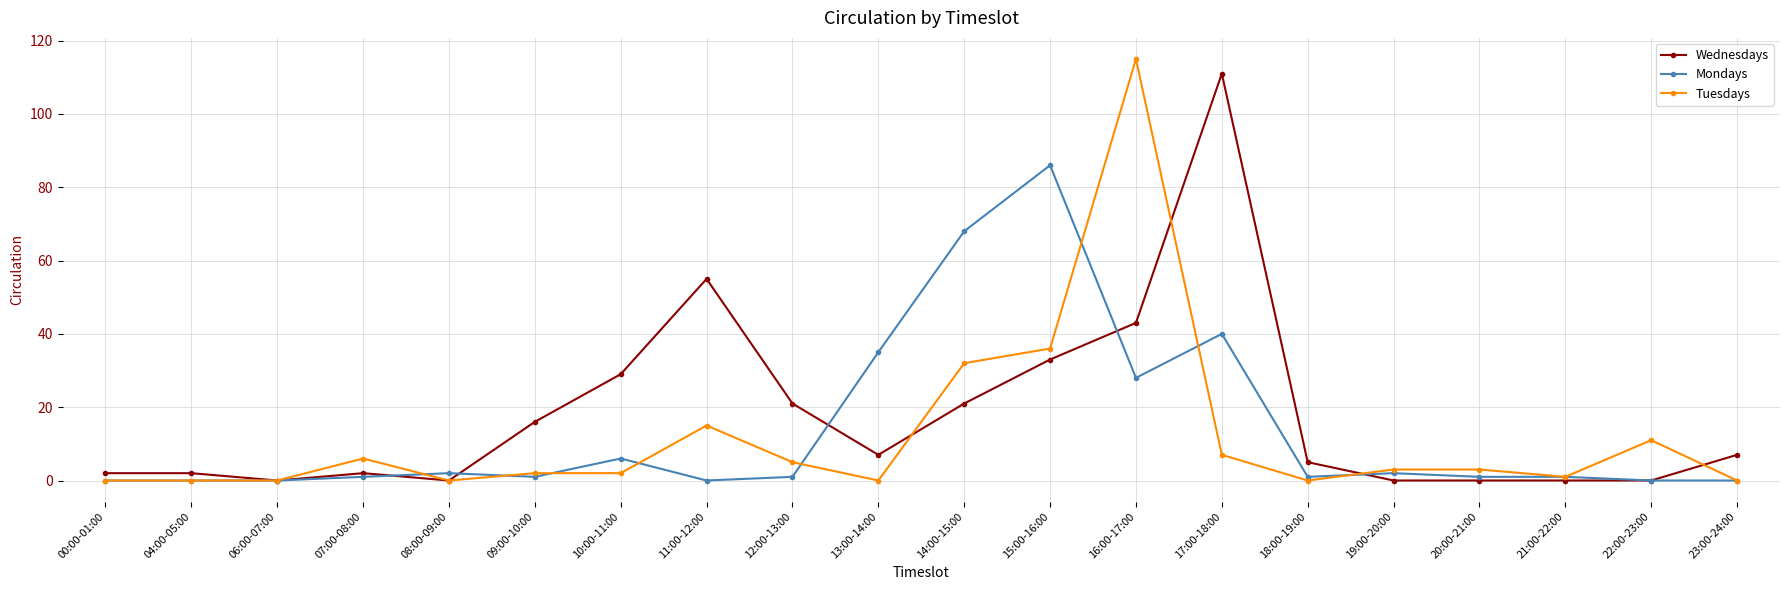

How many values in the Tuesdays series are below 3?

10